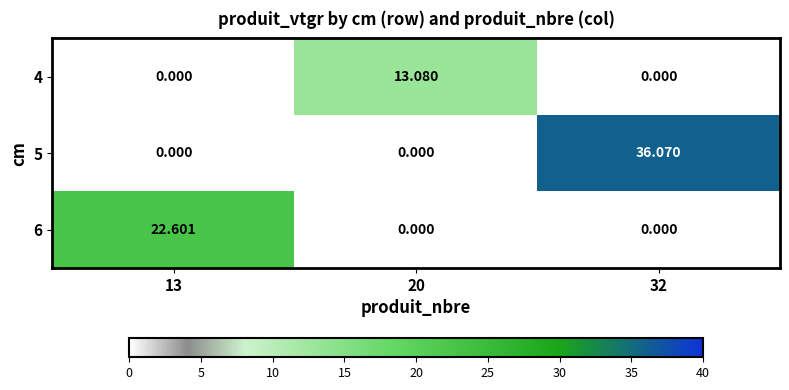

At how many categories does at least one series exceed 1?

3